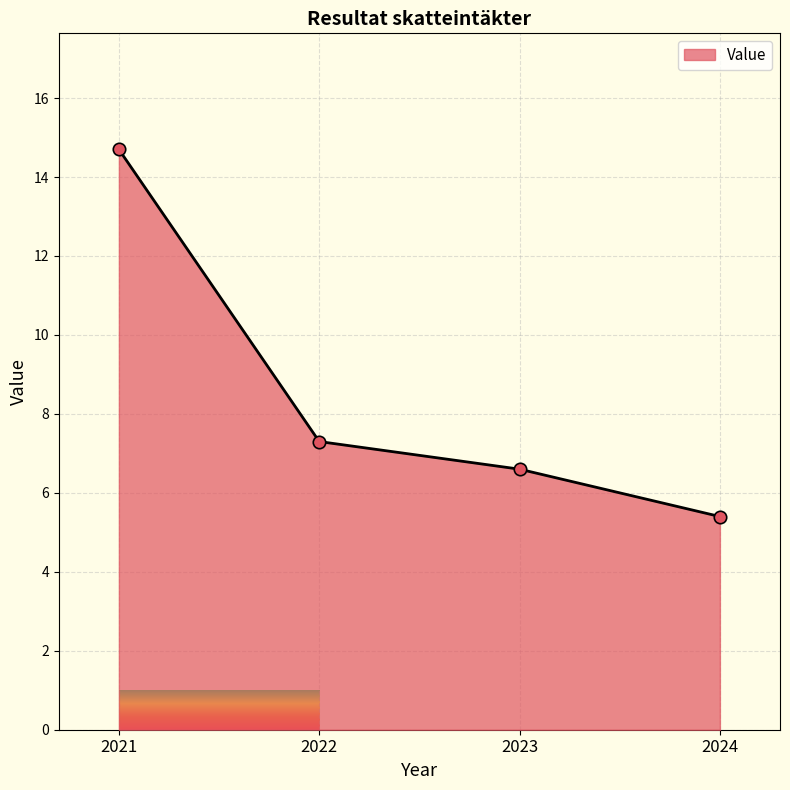

What is the ratio of the value at 2023 to the value at 2024?

1.2